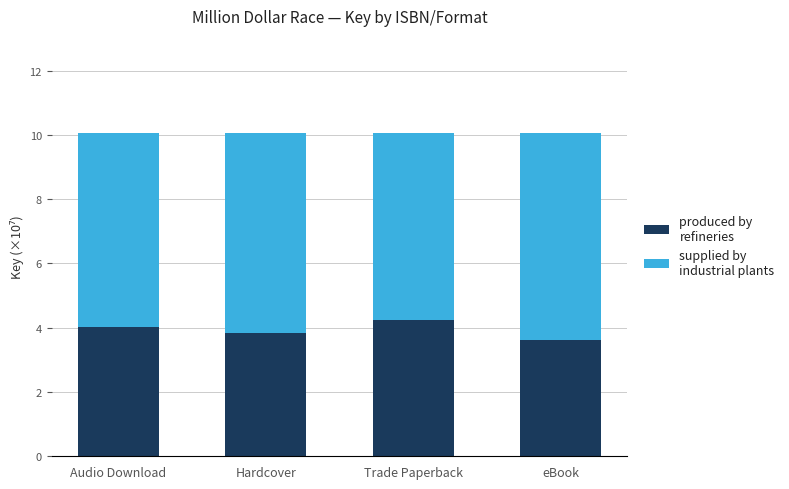

What is the total value across all series at eBook?

10.1